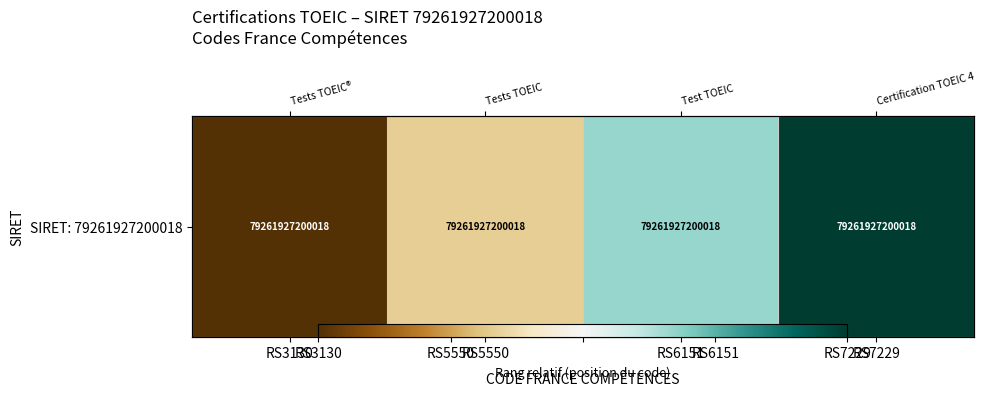

What is the average value?

0.5